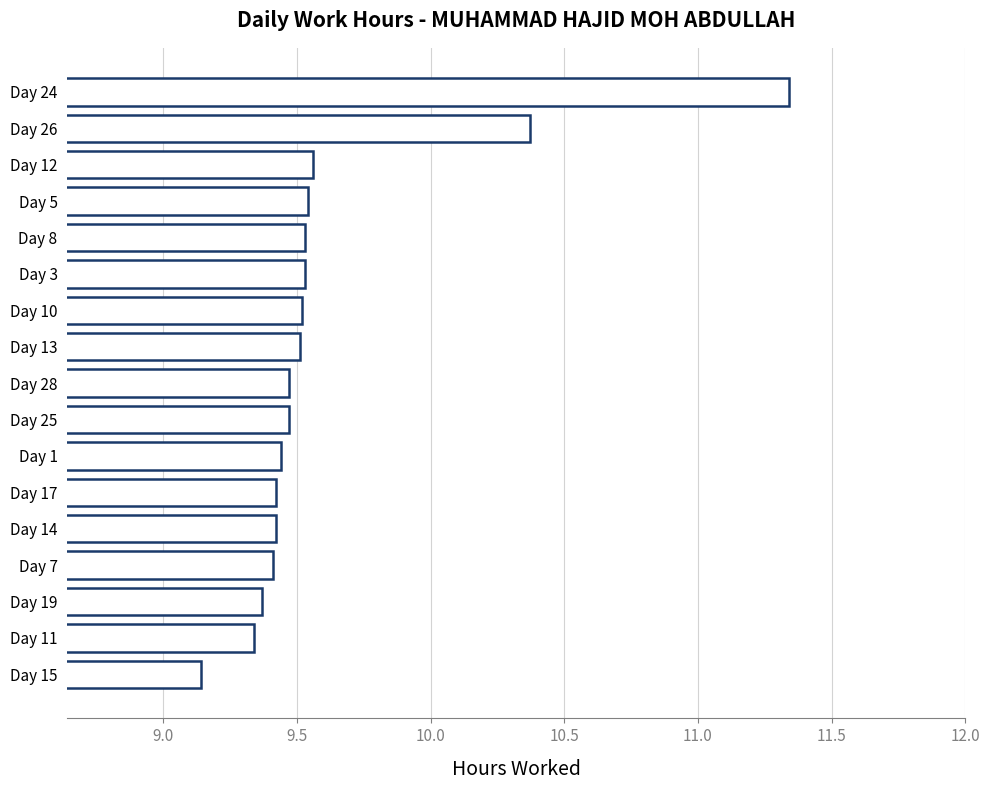

Where is the data nearest to the value 10?

Day 26